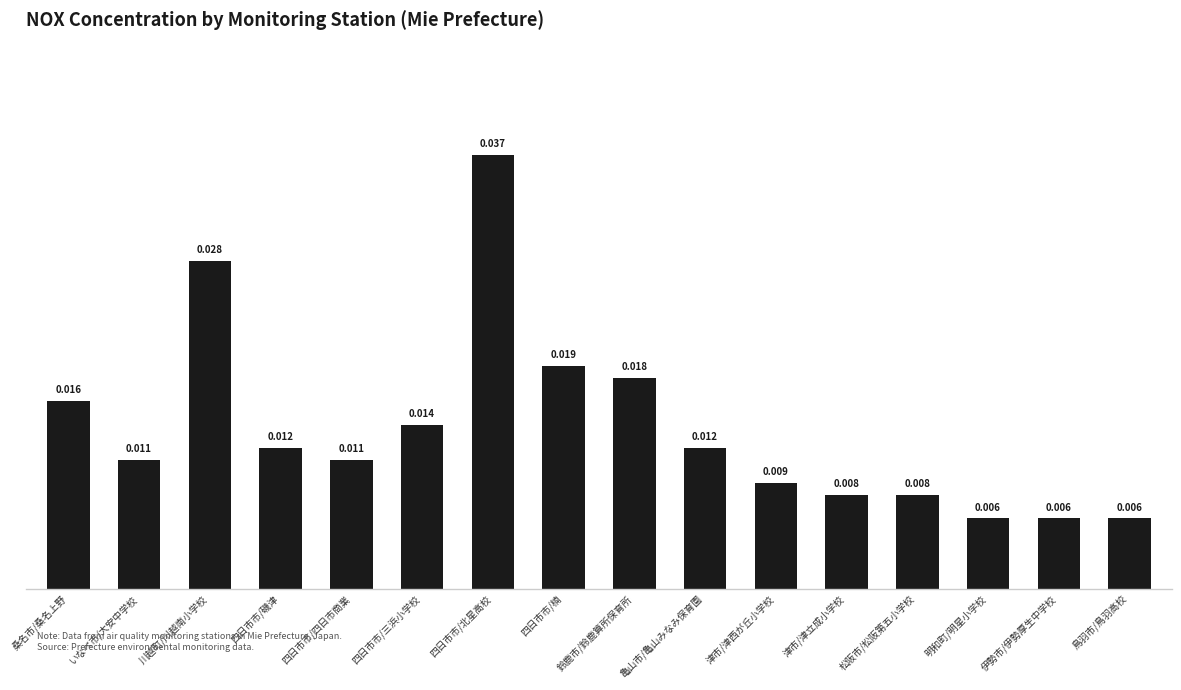

What is the label of the 4th bar from the left?

四日市市/磯津